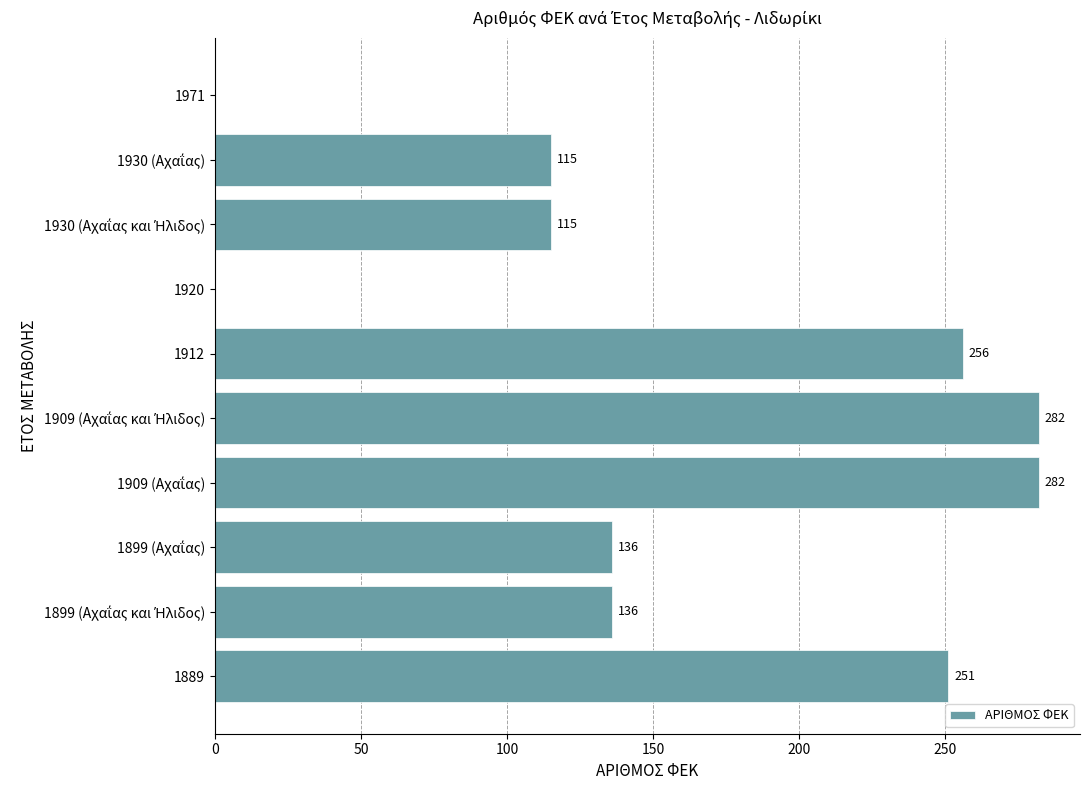

True or false: the data shows -85 at 1920.

False